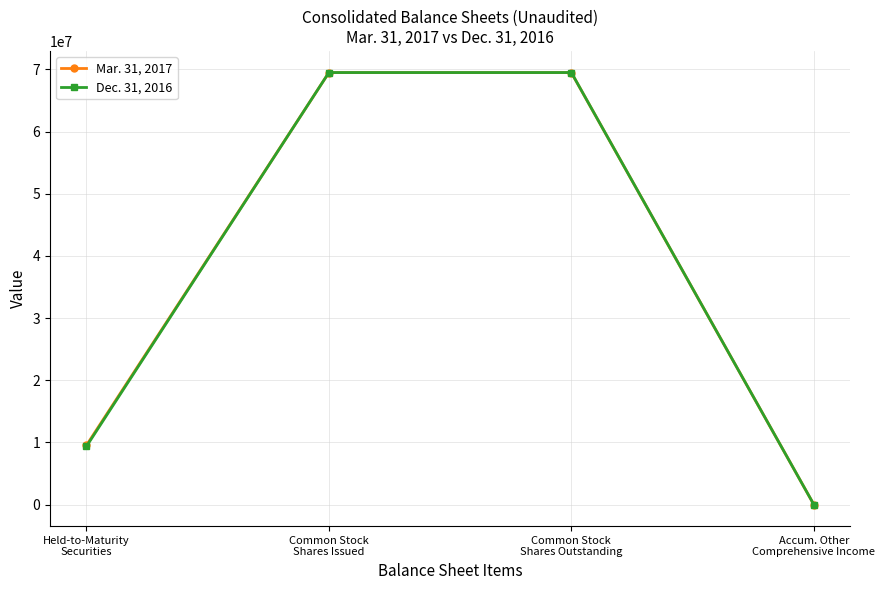

Between Held-to-Maturity
Securities and Accum. Other
Comprehensive Income, which series saw the biggest shift?

Mar. 31, 2017